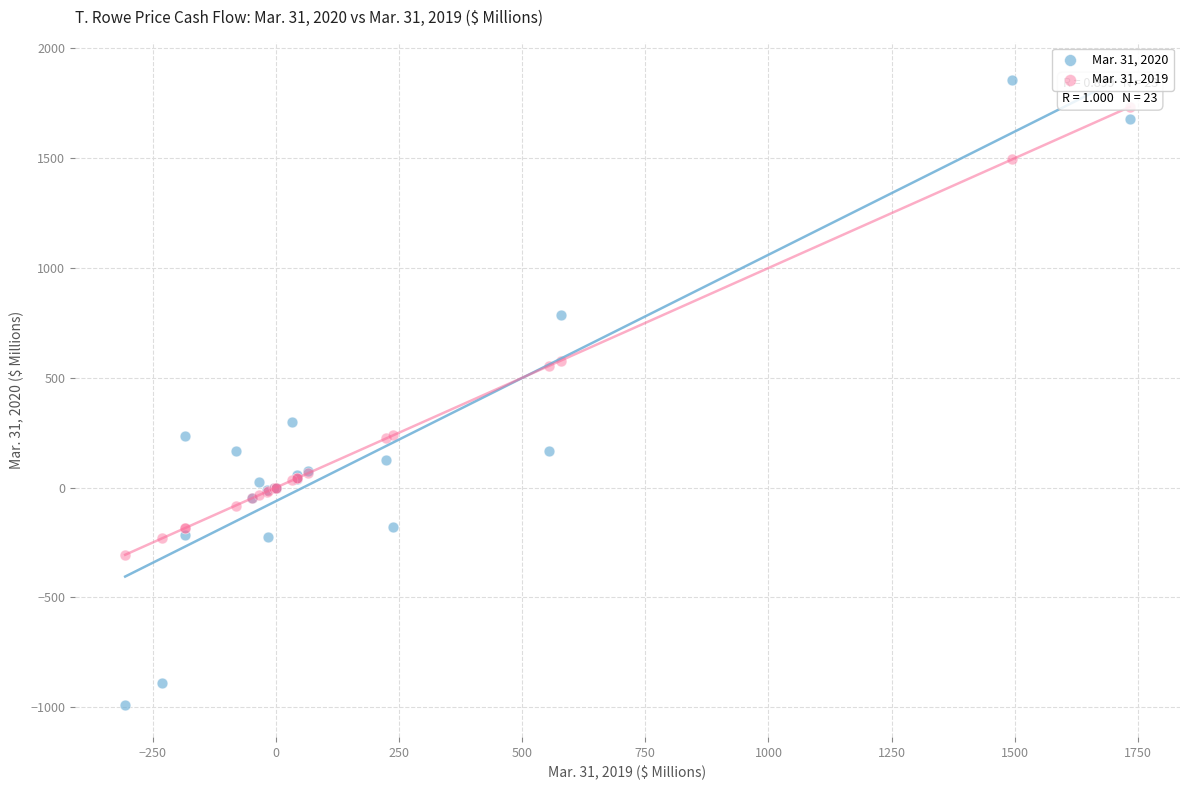

What is the X range (max minus min) for the scatter plot?

2039.5